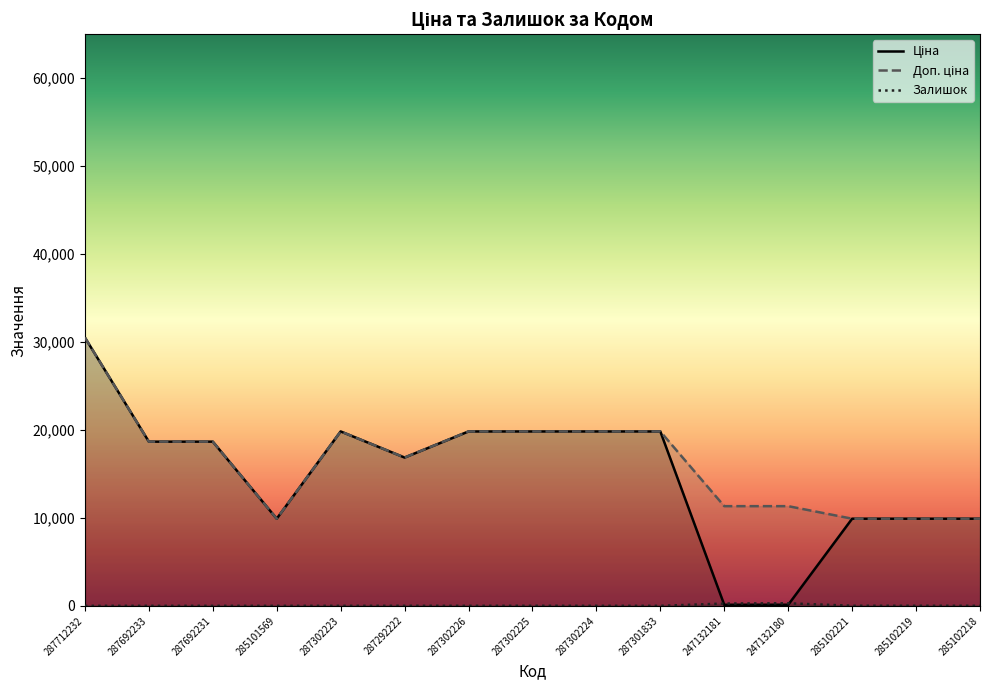

At which category does Ціна reach its first local valley?

285101569